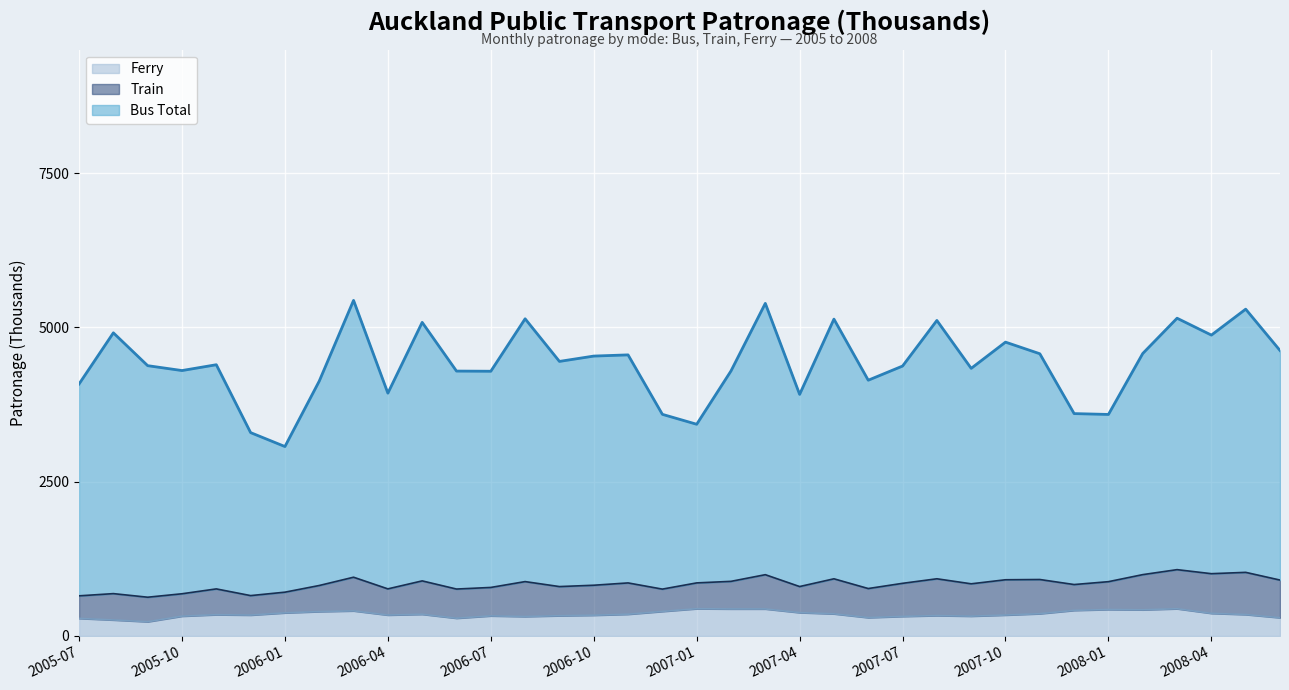

True or false: Bus Total and Ferry intersect in this chart.

False